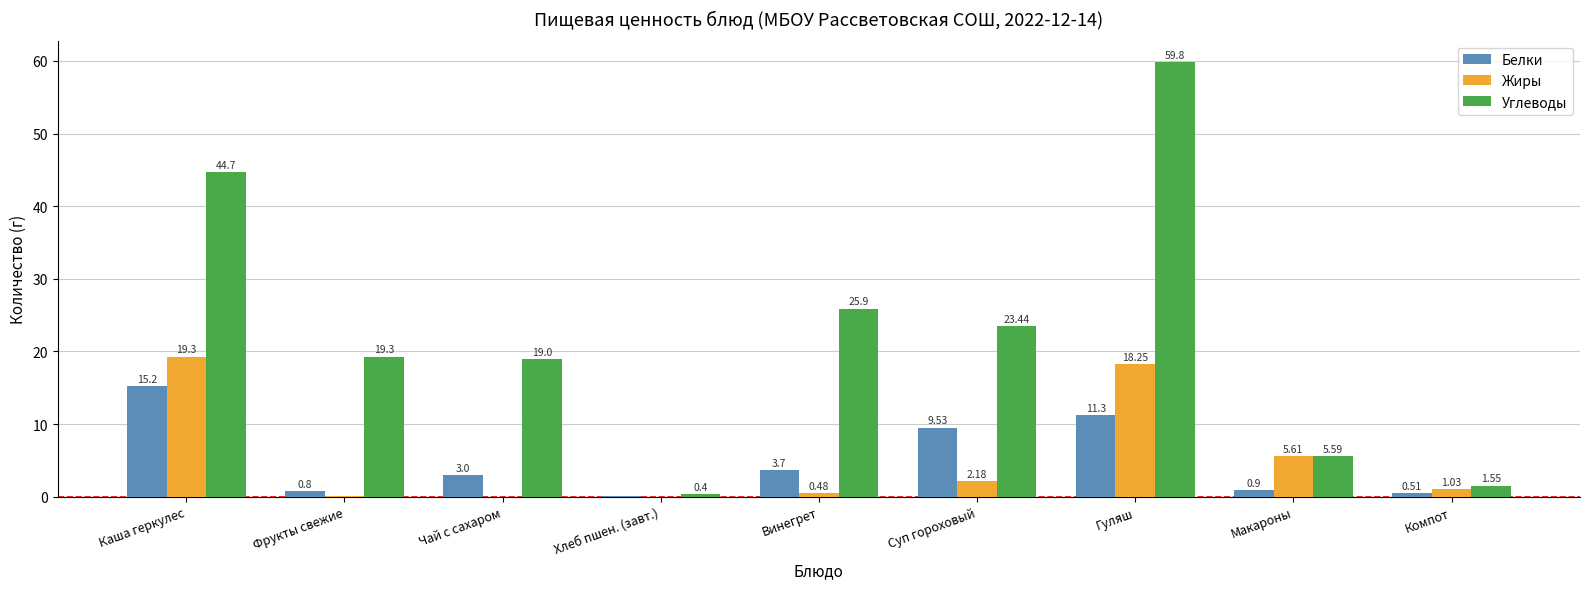

Which category has the highest value in the Углеводы series?

Гуляш